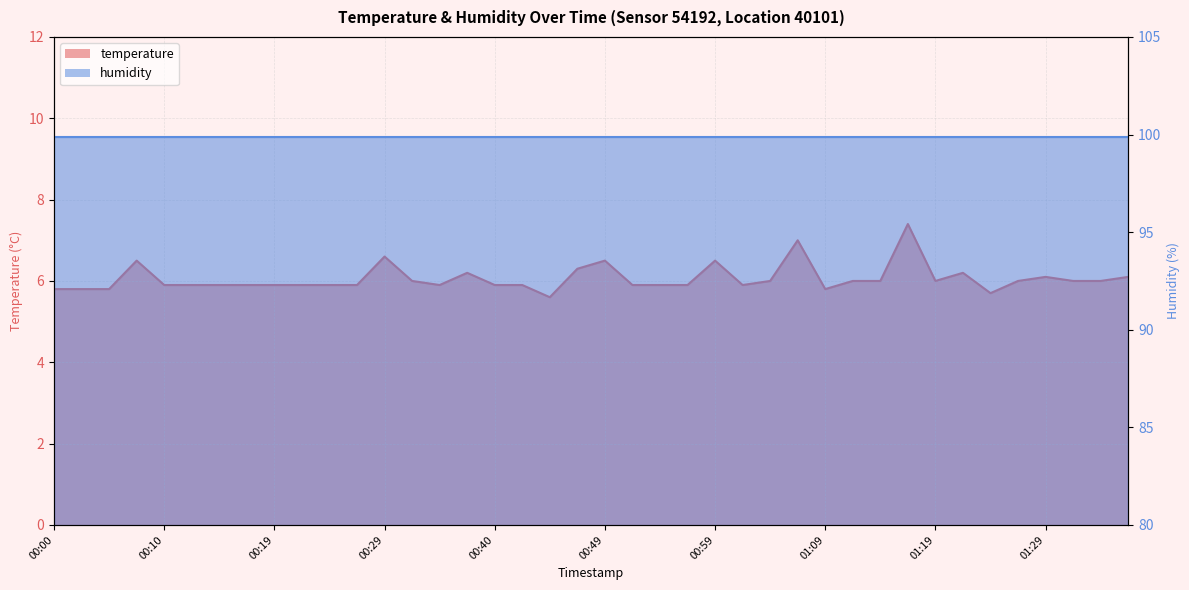

Rank the categories by value from lowest to highest.

00:44, 01:24, 00:00, 00:02, 00:05, 01:09, 00:10, 00:12, 00:14, 00:17, 00:19, 00:22, 00:24, 00:27, 00:34, 00:40, 00:42, 00:52, 00:54, 00:57, 01:02, 00:32, 01:04, 01:11, 01:14, 01:19, 01:26, 01:31, 01:34, 01:29, 01:36, 00:37, 01:21, 00:47, 00:07, 00:49, 00:59, 00:29, 01:07, 01:16